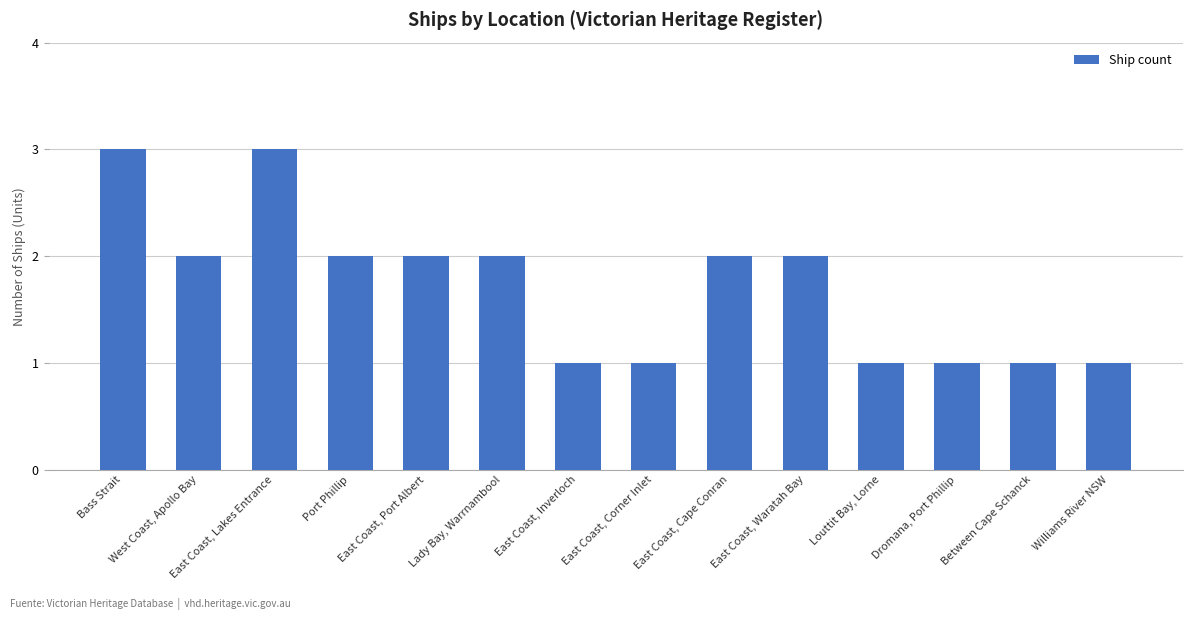

What is the maximum value shown in the chart?

3